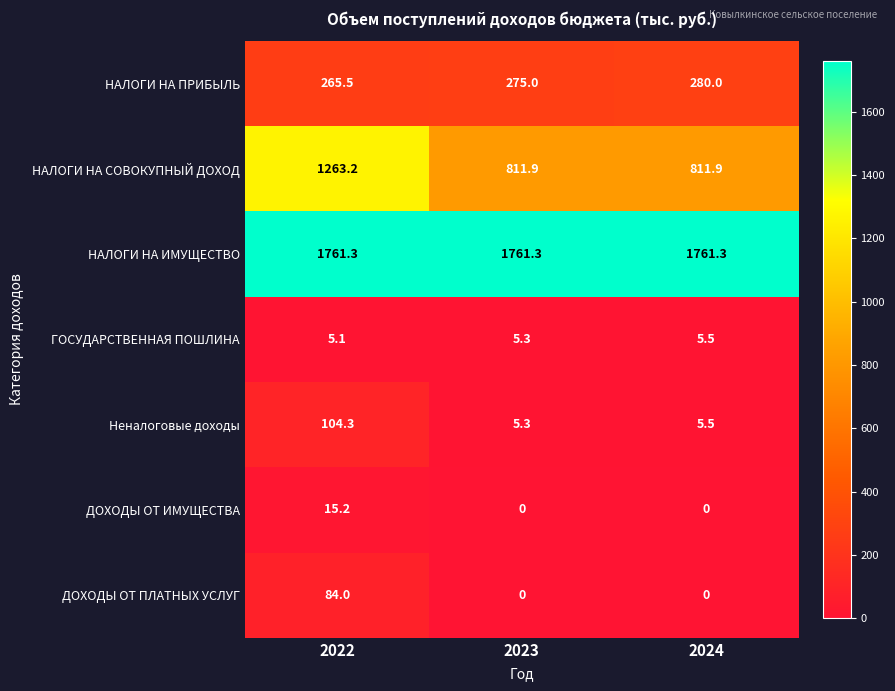

Is it true that НАЛОГИ НА ИМУЩЕСТВО equals 444.2 at 2024?

False